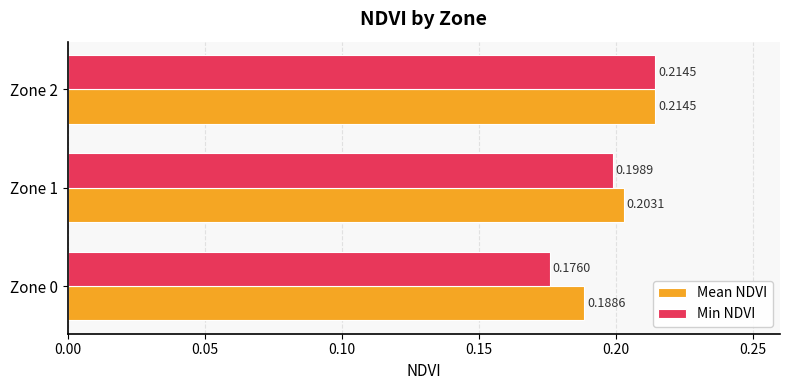

Rank the series by their average value, from lowest to highest.

Min NDVI, Mean NDVI